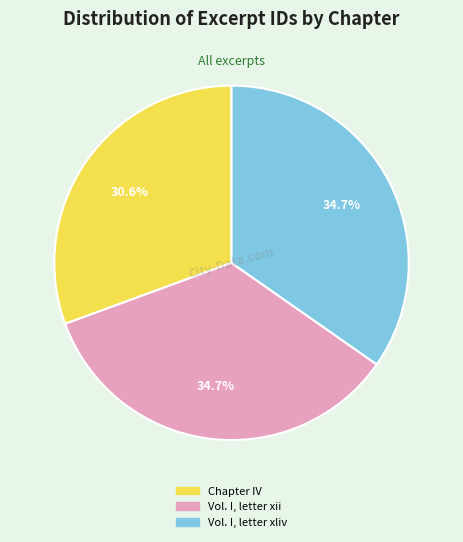

Is it true that Vol. I, letter xliv is 22% of the pie?

False